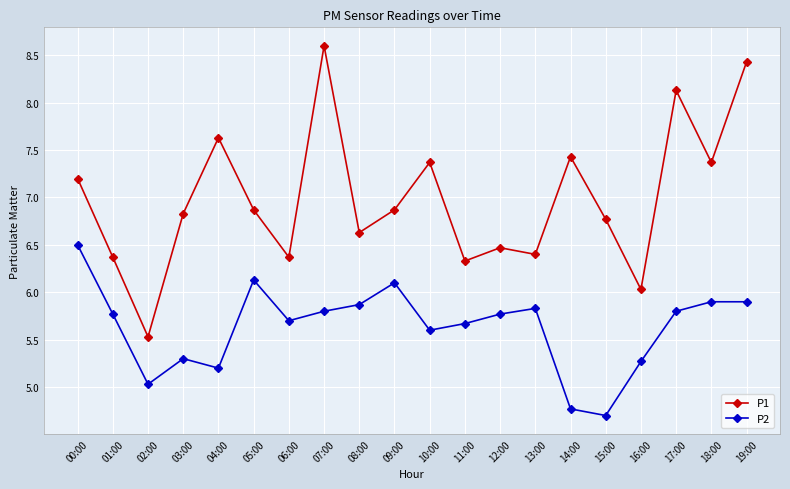

Where is the first local maximum for P1?

04:00